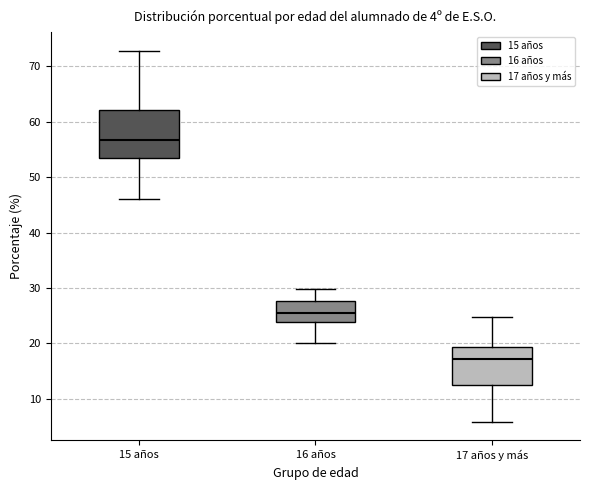

Which box is the tallest, from its lower edge to its upper edge?

15 años